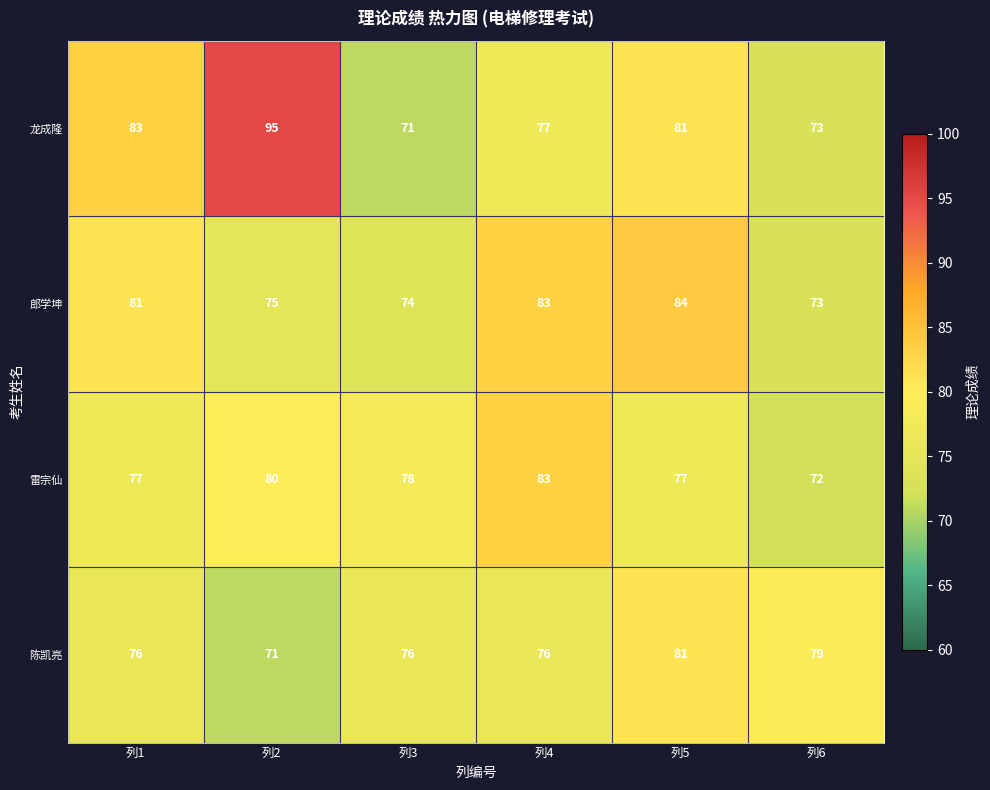

Reading left to right, what are all the values shown in this chart?

龙成隆: 83	95	71	77	81	73
郎学坤: 81	75	74	83	84	73
雷宗仙: 77	80	78	83	77	72
陈凯亮: 76	71	76	76	81	79